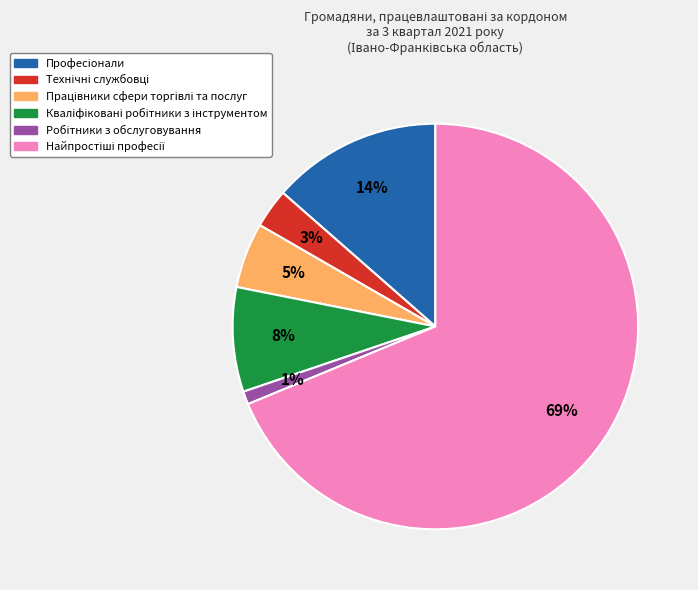

Is there a majority slice in this chart?

Yes